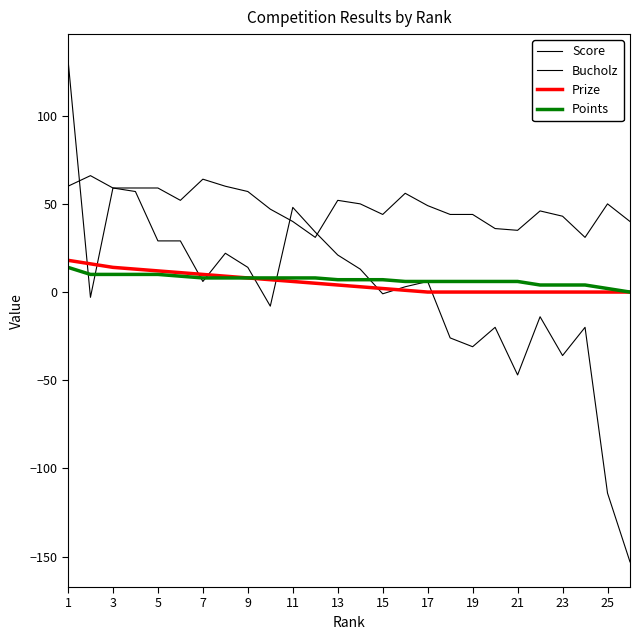

How many values in the Prize series are below 4?

13